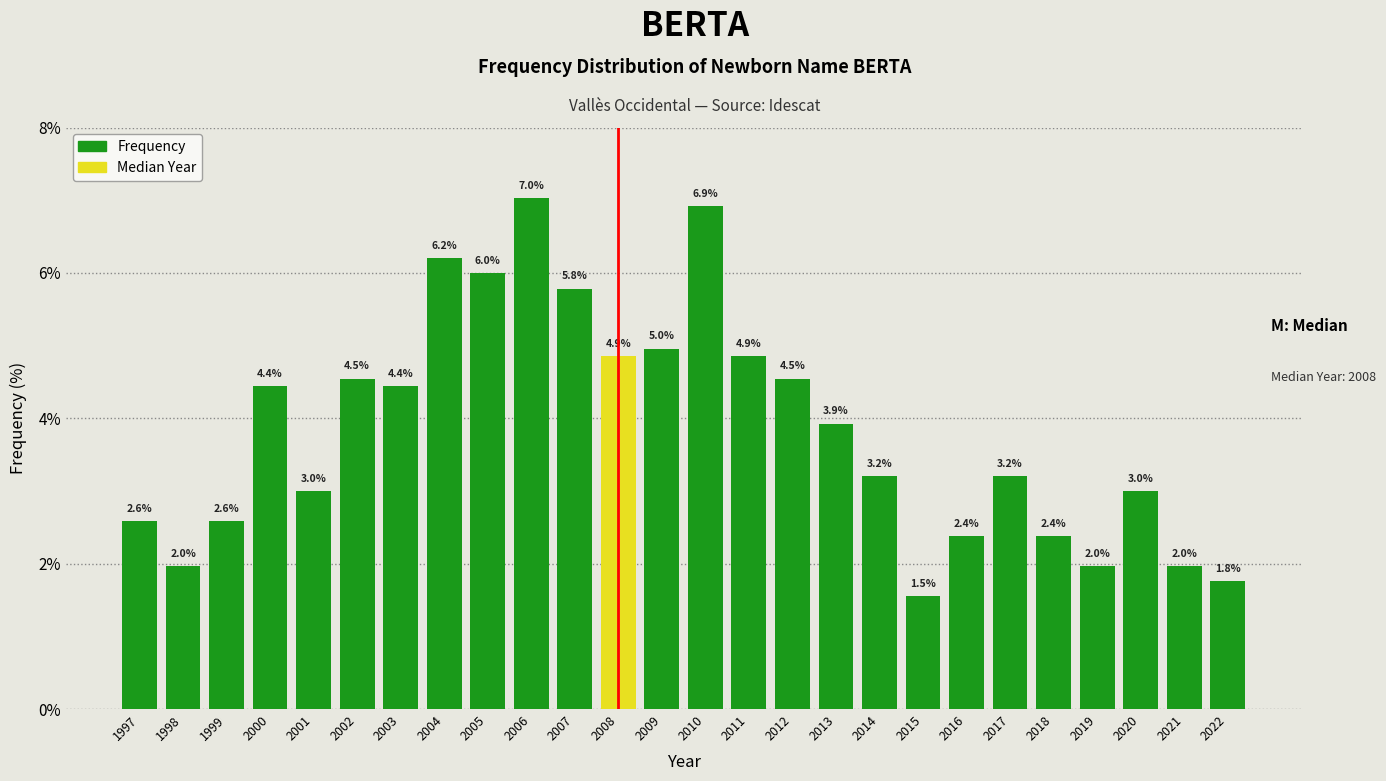

Reading right to left, transcribe all the data shown in this chart.

1.8	2.0	3.0	2.0	2.4	3.2	2.4	1.5	3.2	3.9	4.5	4.9	6.9	5.0	4.9	5.8	7.0	6.0	6.2	4.4	4.5	3.0	4.4	2.6	2.0	2.6